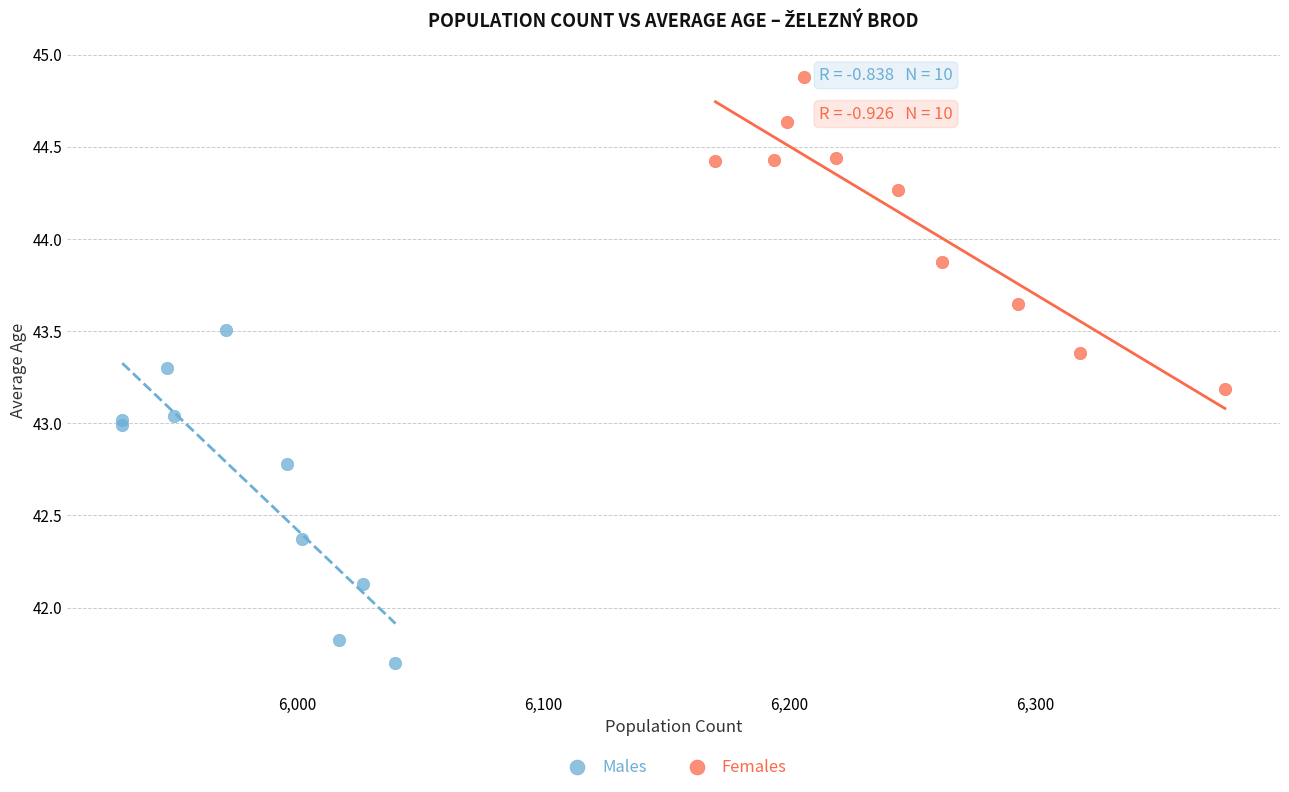

What are all the series names shown in the legend?

Males, Females